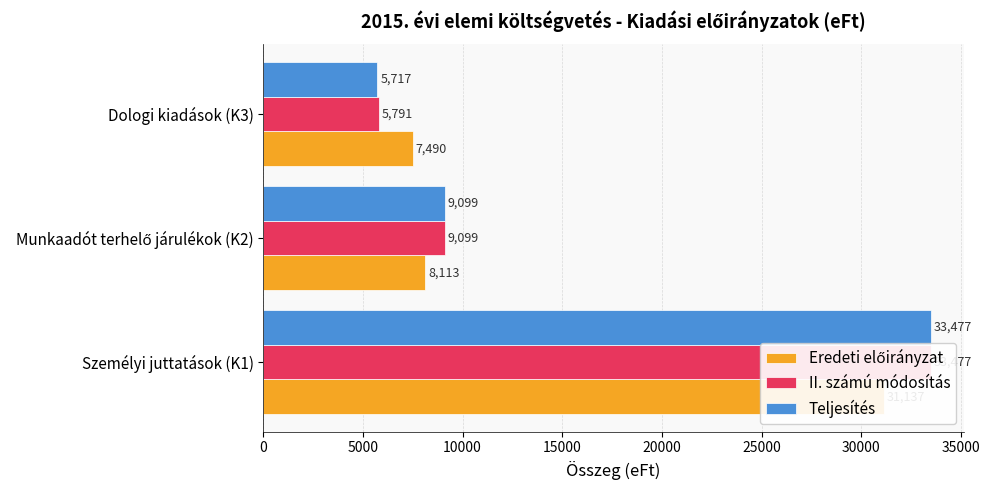

How many bars are there in total?

9